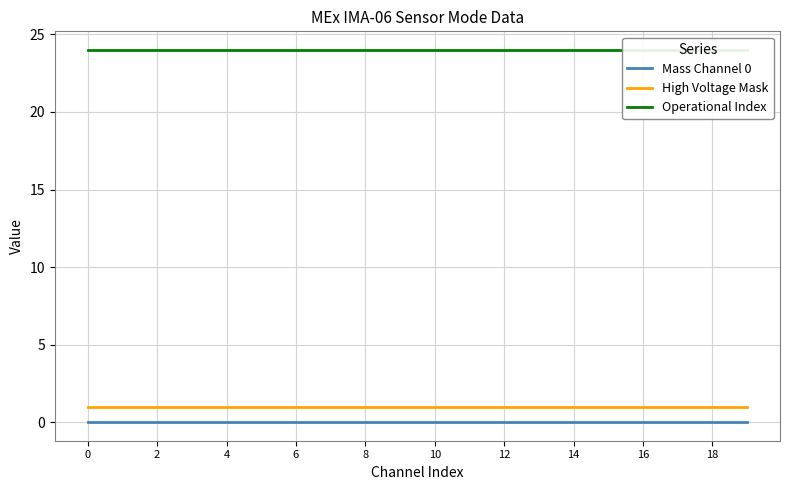

Is it true that Mass Channel 0 equals 0 at 16?

True